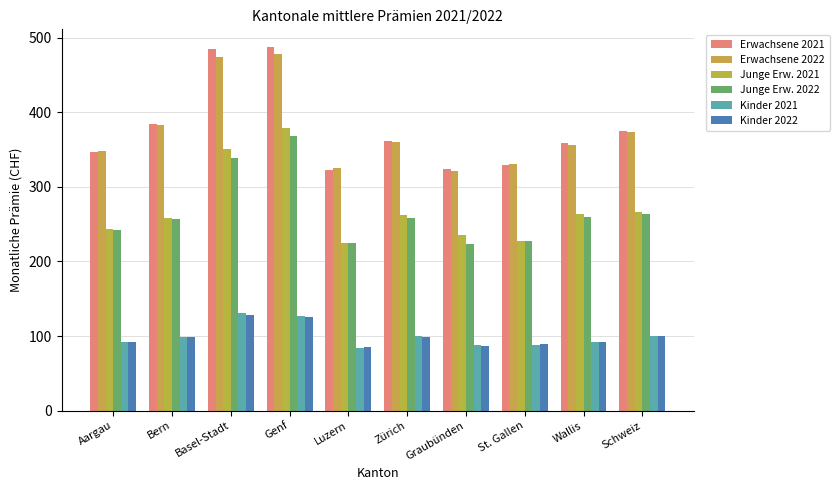

Rank the categories by Junge Erw. 2022 value from lowest to highest.

Graubünden, Luzern, St. Gallen, Aargau, Bern, Zürich, Wallis, Schweiz, Basel-Stadt, Genf